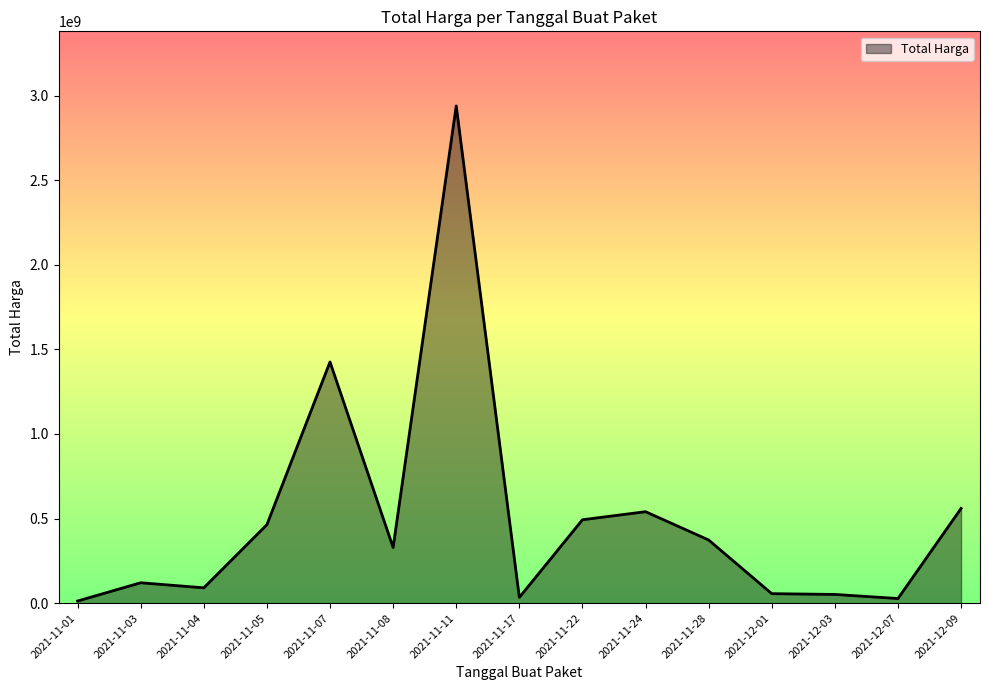

Where is the first local maximum?

2021-11-03